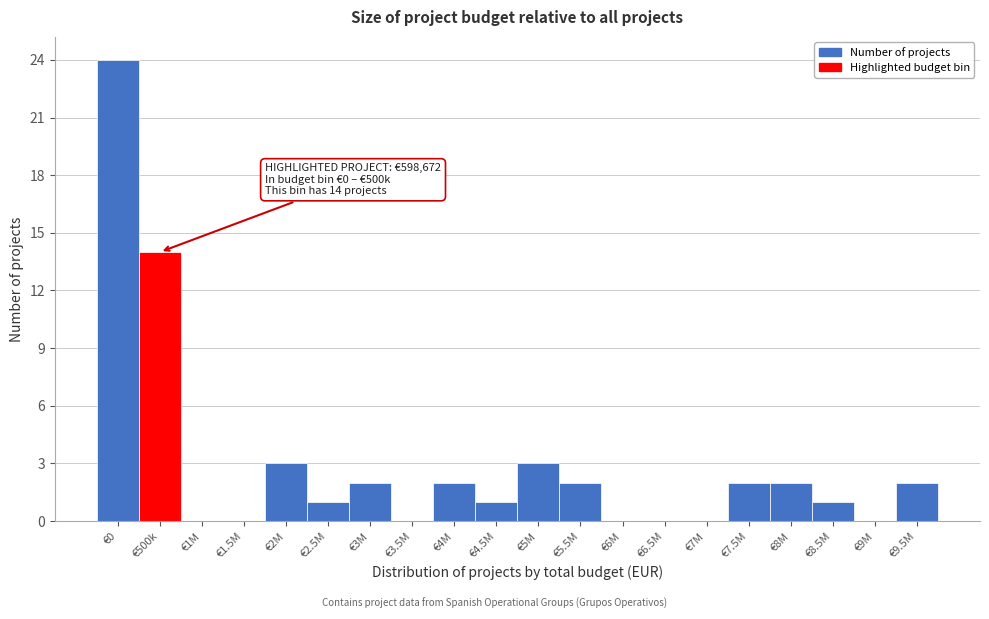

Reading left to right, transcribe all the data shown in this chart.

€0=24	€500k=14	€1M=0	€1.5M=0	€2M=3	€2.5M=1	€3M=2	€3.5M=0	€4M=2	€4.5M=1	€5M=3	€5.5M=2	€6M=0	€6.5M=0	€7M=0	€7.5M=2	€8M=2	€8.5M=1	€9M=0	€9.5M=2